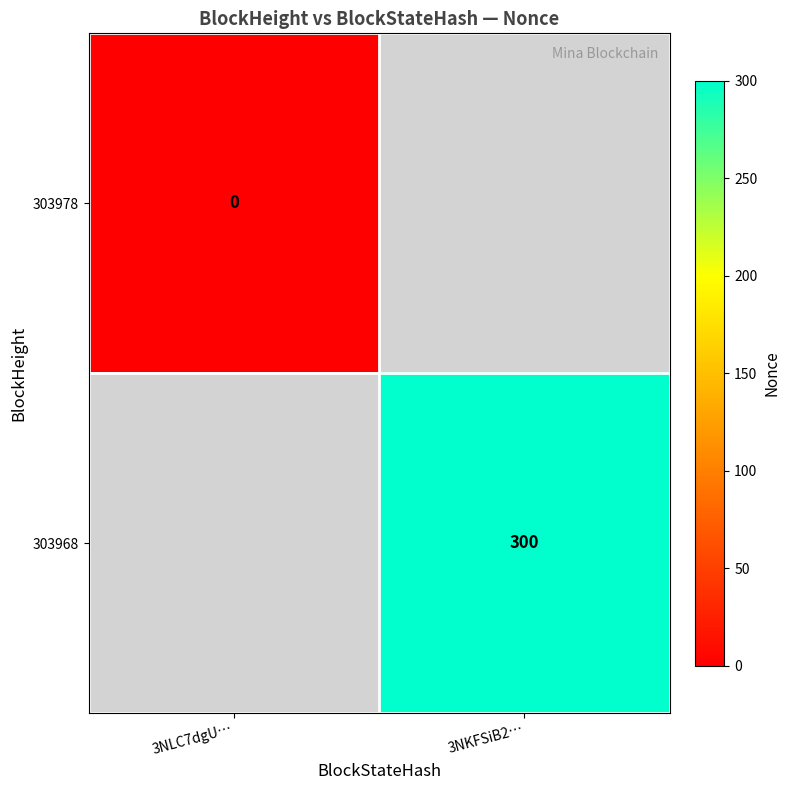

The 303968 series shows 300 at 3NKFSiB2…. True or false?

True